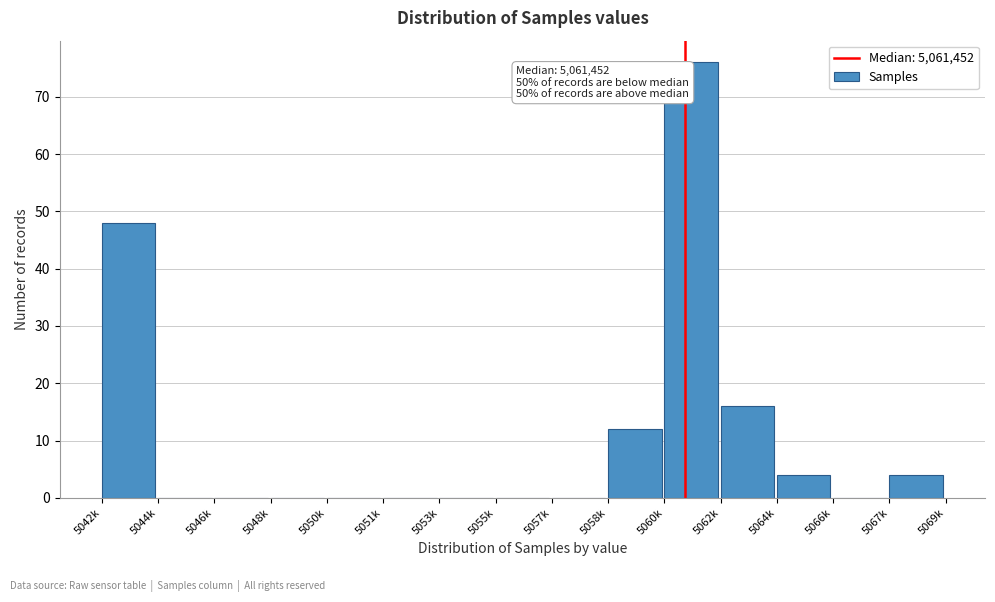

Reading left to right, list all the values displayed in this chart.

5042k=48	5044k=0	5046k=0	5048k=0	5050k=0	5051k=0	5053k=0	5055k=0	5057k=0	5058k=12	5060k=76	5062k=16	5064k=4	5066k=0	5067k=4